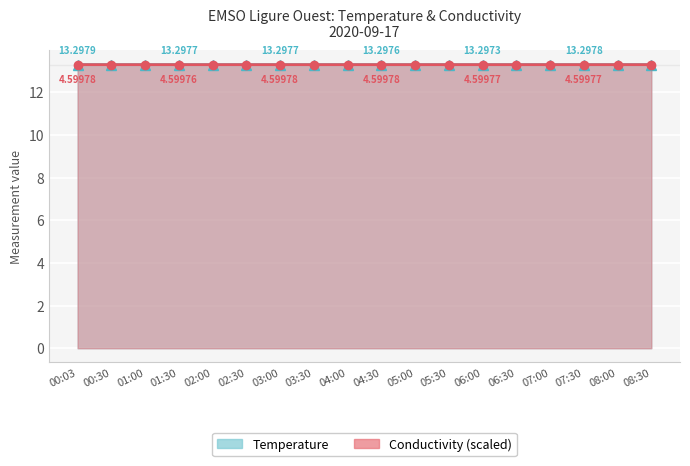

Which series has the widest spread of values?

Temperature